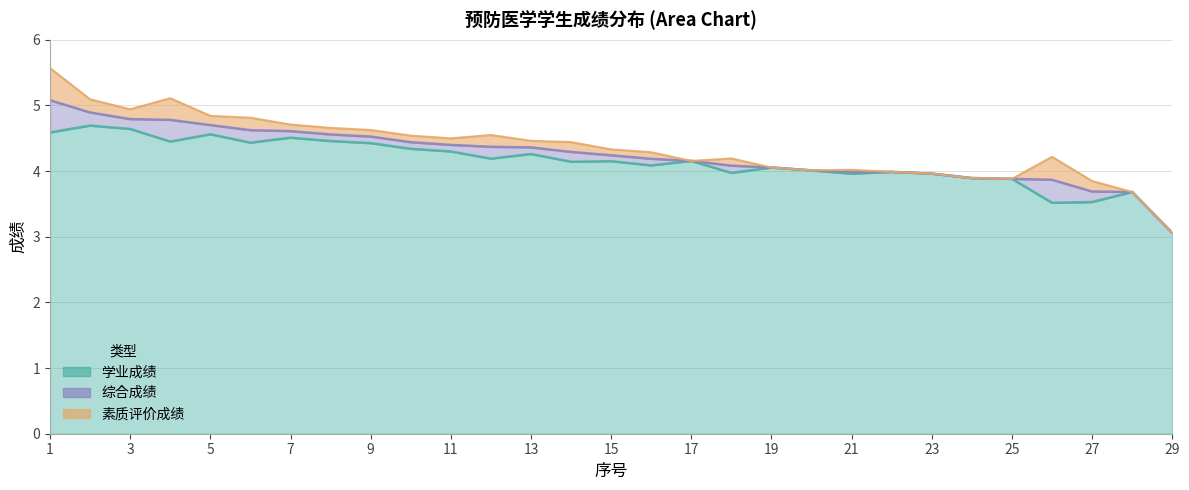

True or false: 综合成绩 has a value of 1.2 at 21.

False